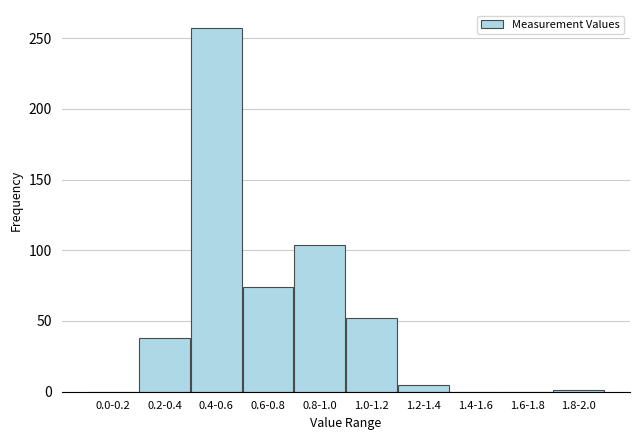

What is the greatest value displayed?

257